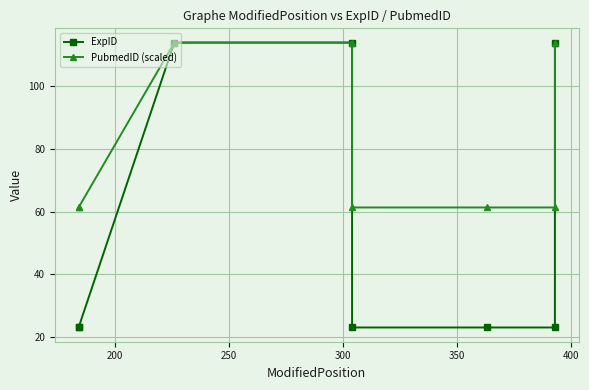

What is the lowest value of the PubmedID (scaled) series?

61.3